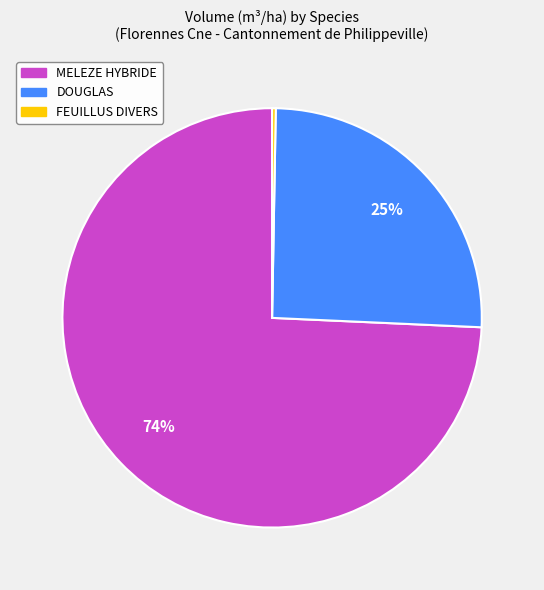

To the nearest percent, what is the average slice percentage?

33%